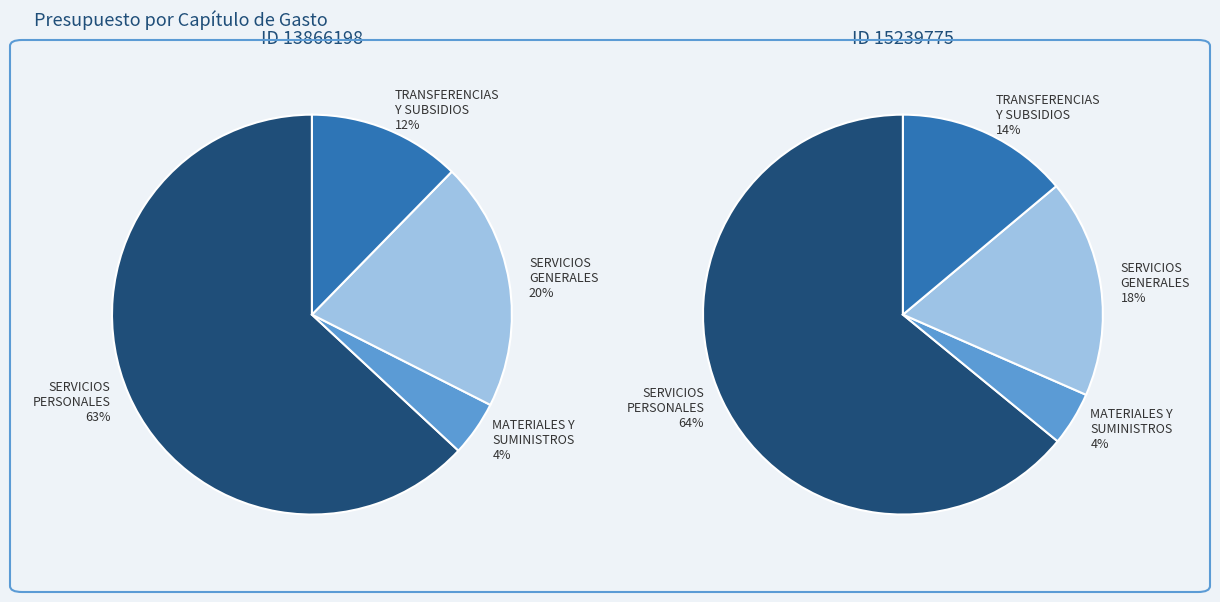

To the nearest percent, what is the average slice percentage?

25%